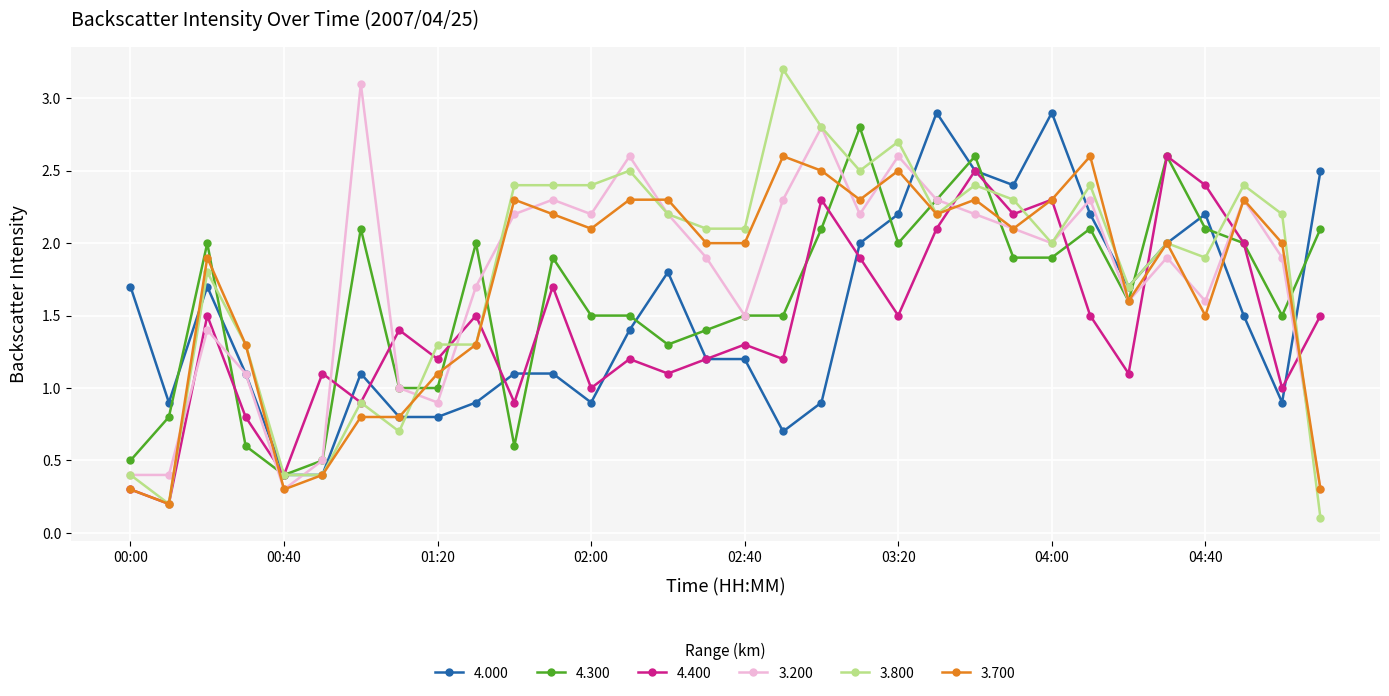

In 4.400, how many points are higher than both neighbors (excluding endpoints)?

11